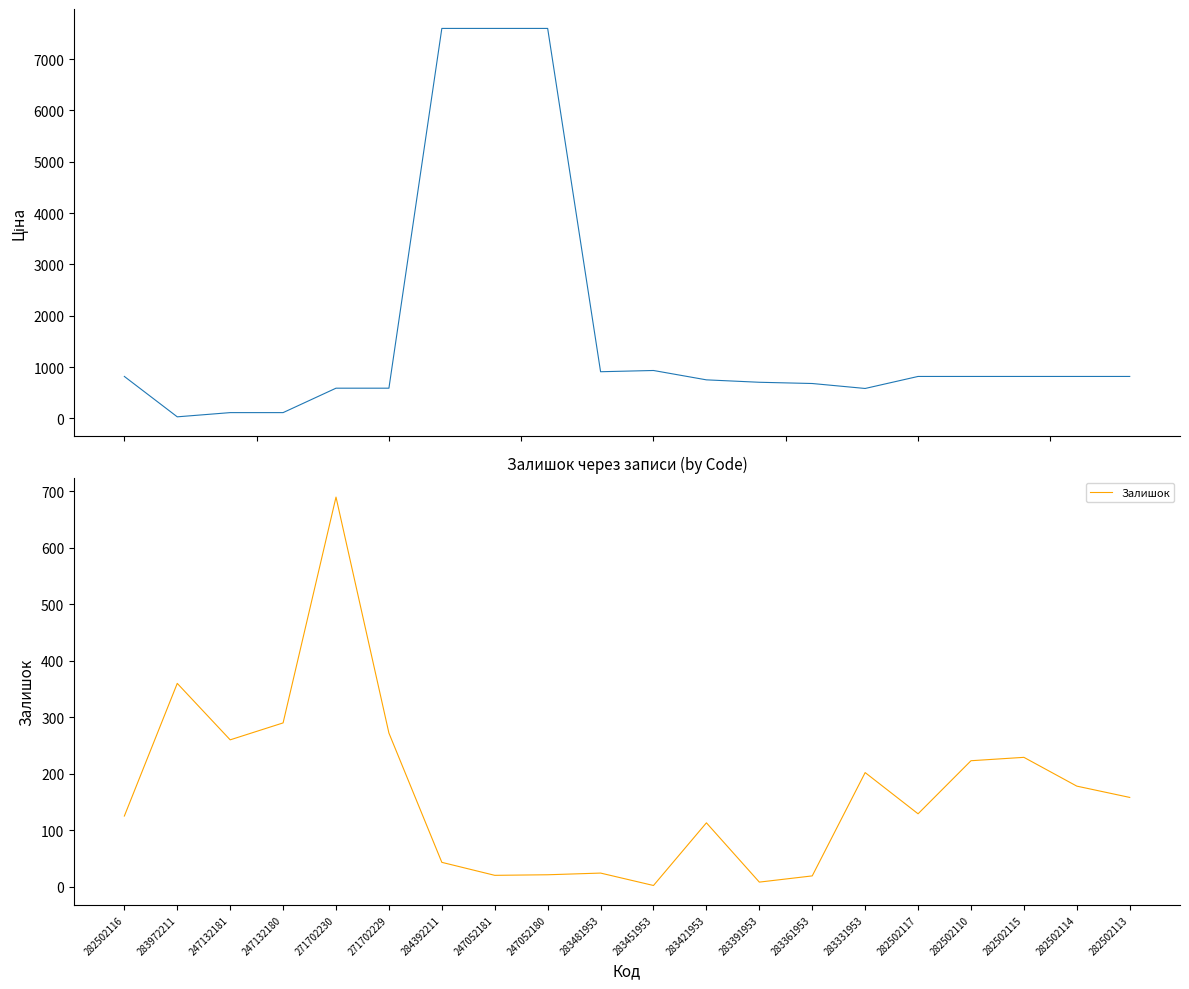

Which series has the widest spread of values?

Ціна